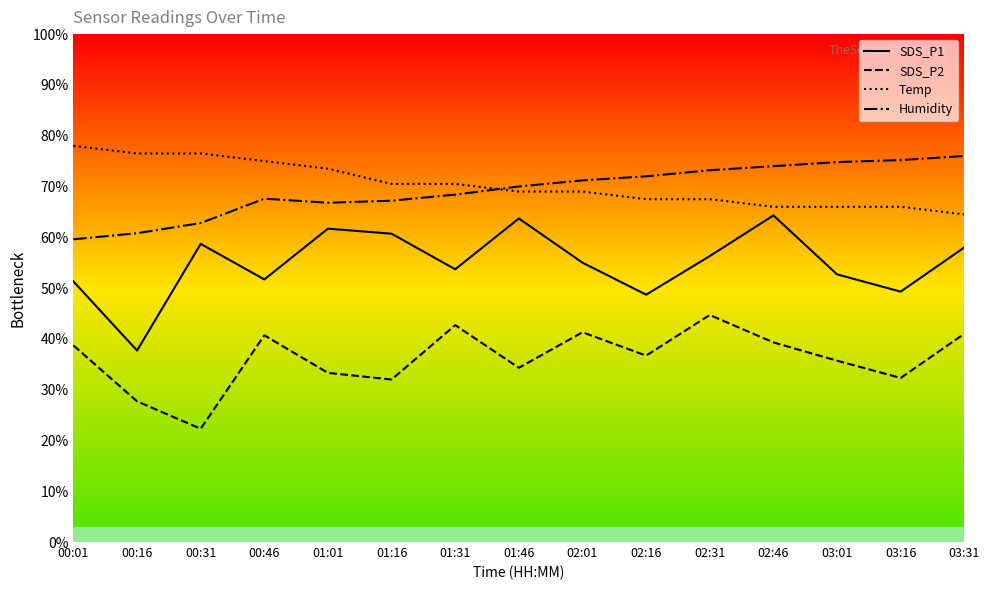

What is the spread (max minus min) of values at 01:31?

27.8